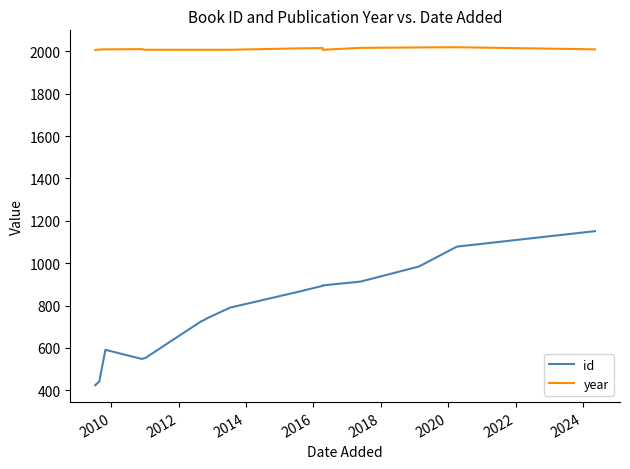

True or false: id has a value of 1300 at 2020.

False